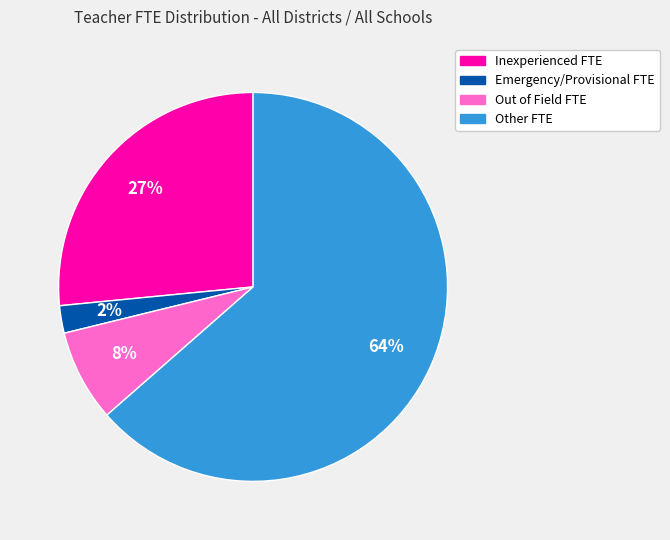

The Emergency/Provisional FTE slice represents 12% of the pie. True or false?

False